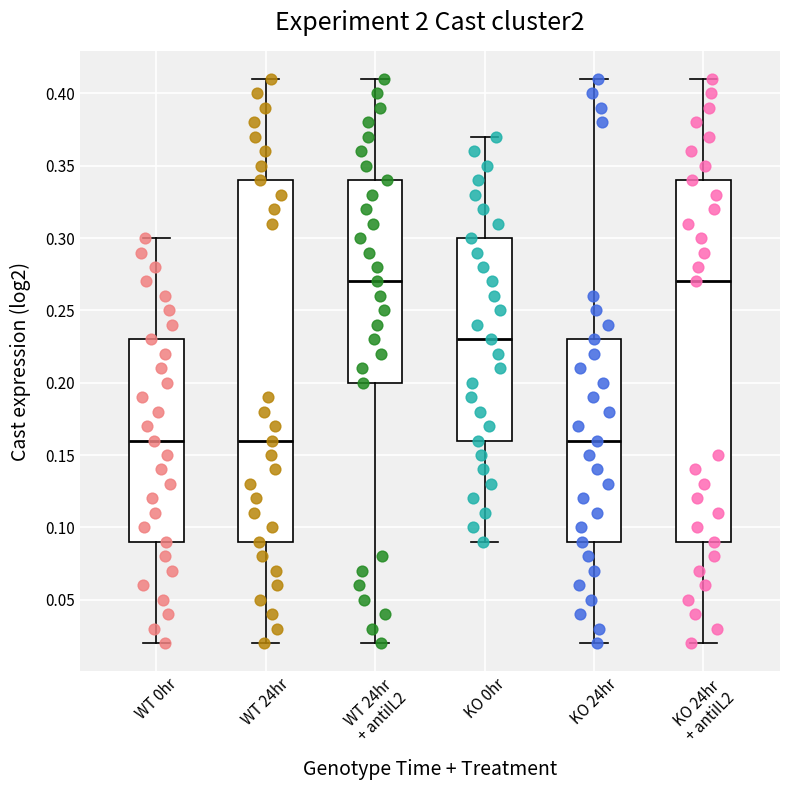

Reading left to right, transcribe this box plot: for each box, give where its median line is, the range the box spans, and where its two whiskers end, as read against the y-axis. The values are not printed on the chart, so give them approximately, as read against the axis.

WT 0hr: median 0.16, box 0.09 to 0.23, whiskers 0.02 to 0.30
WT 24hr: median 0.16, box 0.09 to 0.34, whiskers 0.02 to 0.41
WT 24hr + antiIL2: median 0.27, box 0.20 to 0.34, whiskers 0.02 to 0.41
KO 0hr: median 0.23, box 0.16 to 0.30, whiskers 0.09 to 0.37
KO 24hr: median 0.16, box 0.09 to 0.23, whiskers 0.02 to 0.41
KO 24hr + antiIL2: median 0.27, box 0.09 to 0.34, whiskers 0.02 to 0.41